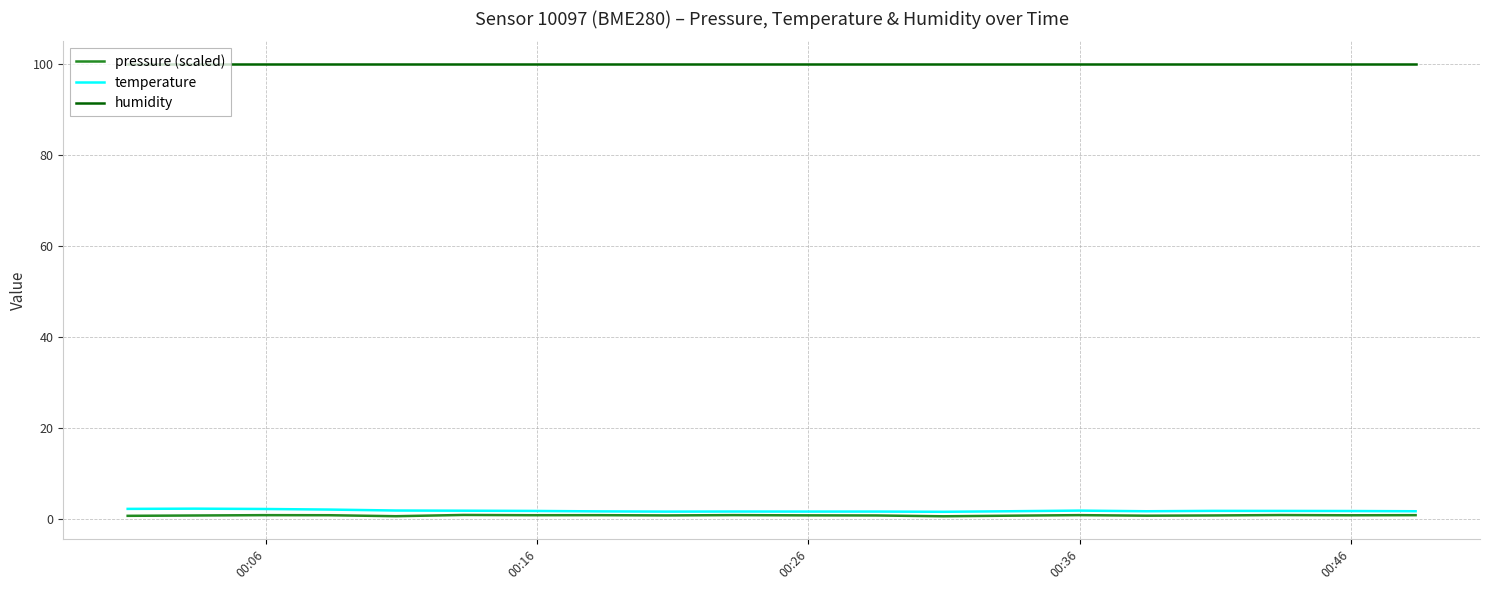

True or false: humidity and pressure (scaled) intersect in this chart.

False